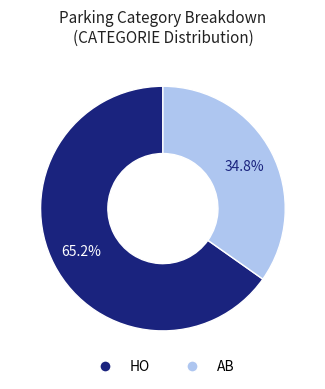

Is there a majority slice in this chart?

Yes